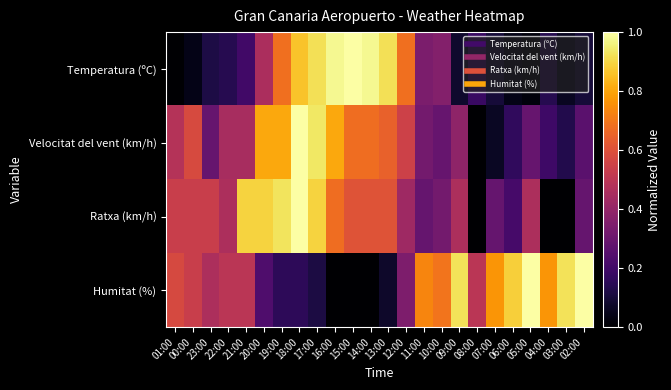

Which series changed the most between 10:00 and 06:00?

Temperatura (ºC)